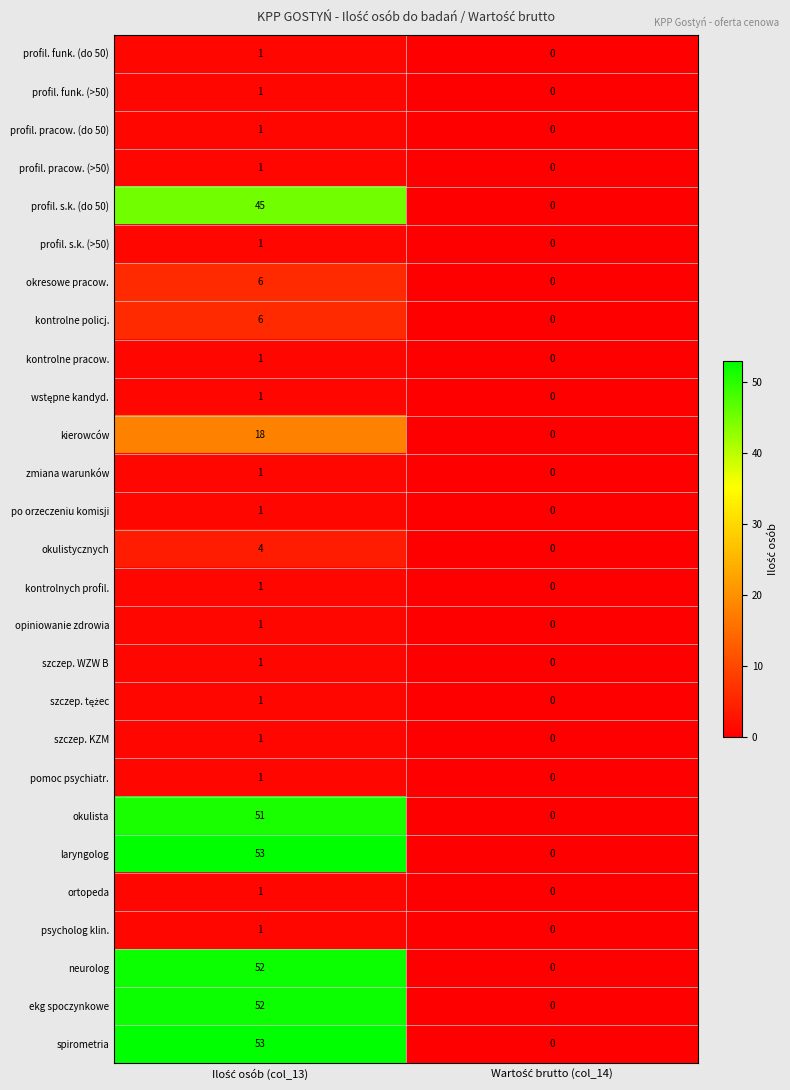

What is the difference between the maximum and minimum values in the kierowców series?

18